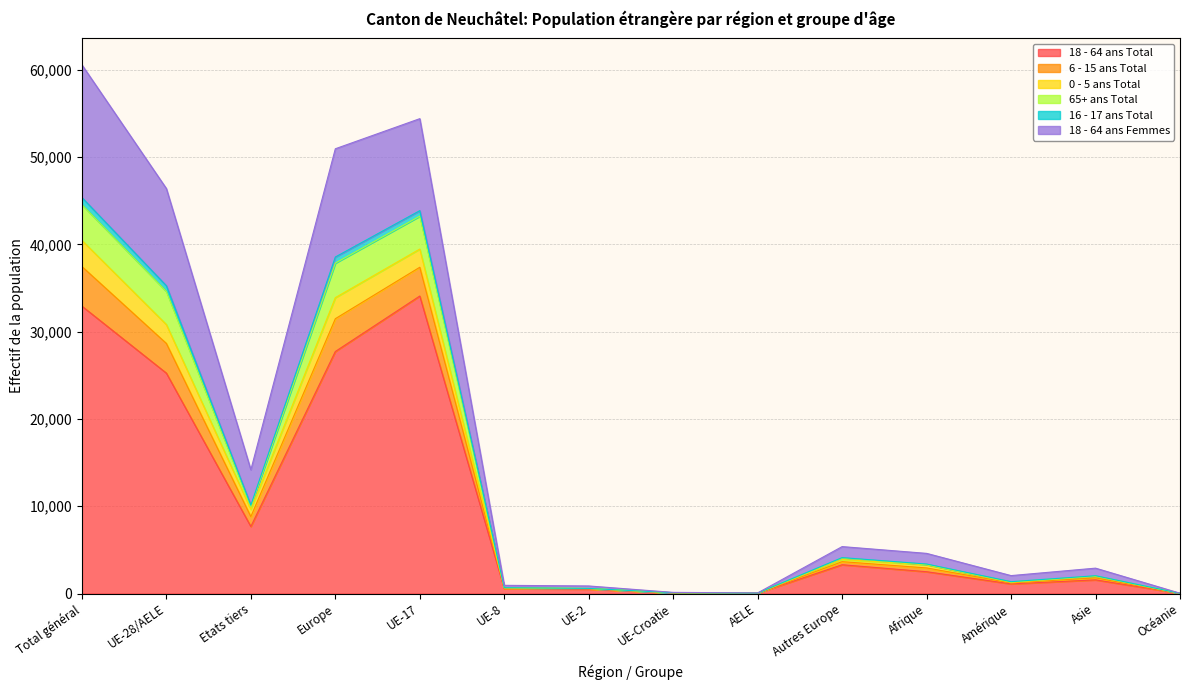

Does the chart have visible grid lines?

Yes